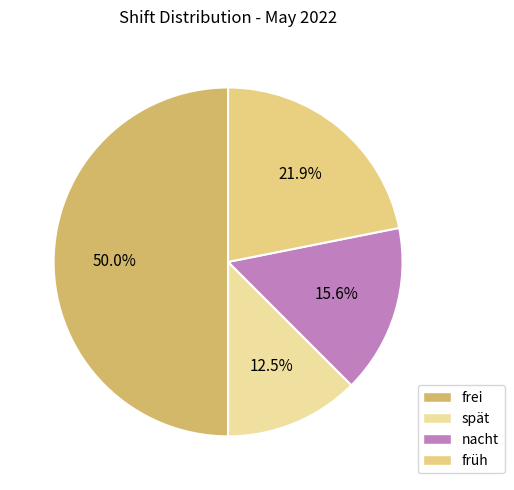

Count the number of slices in the pie.

4